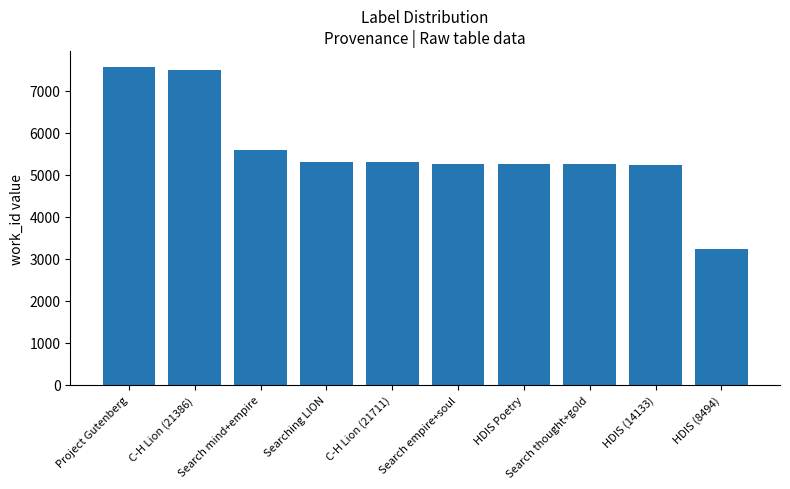

What is the smallest value displayed?

3241